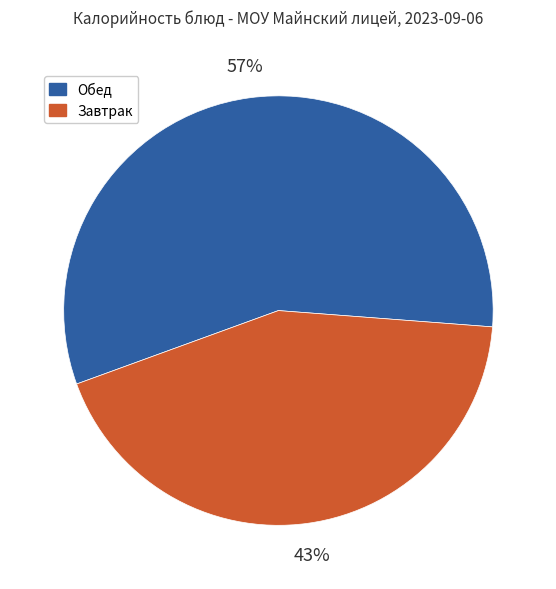

To the nearest percent, what is the difference between the largest and smallest slice percentages?

14%